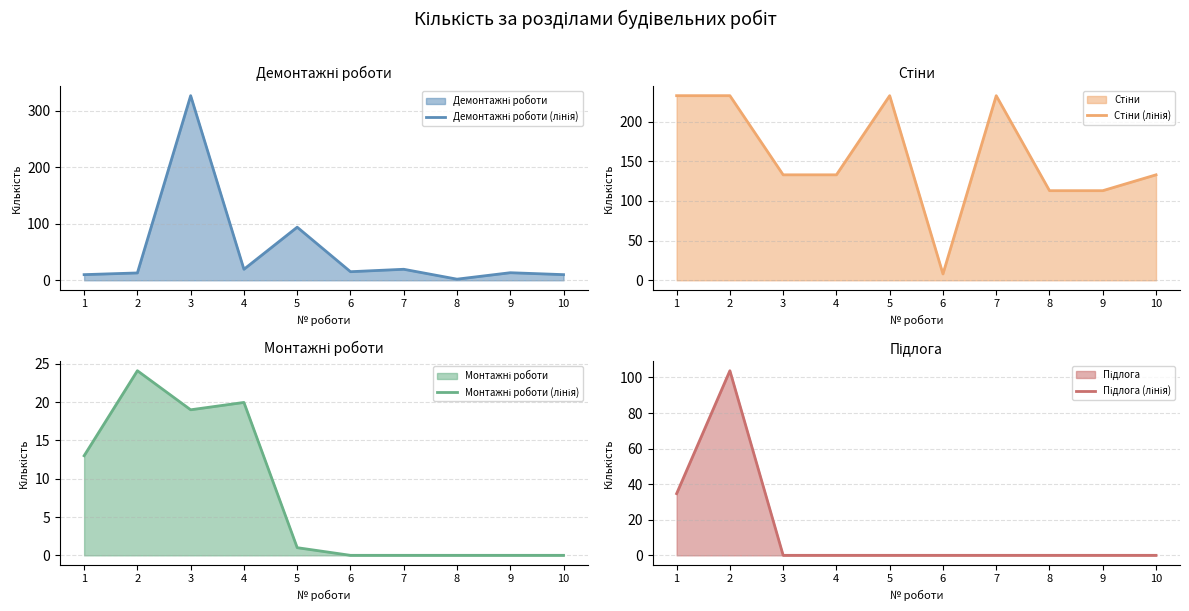

Where is the first local minimum for Демонтажні роботи (лінія)?

4